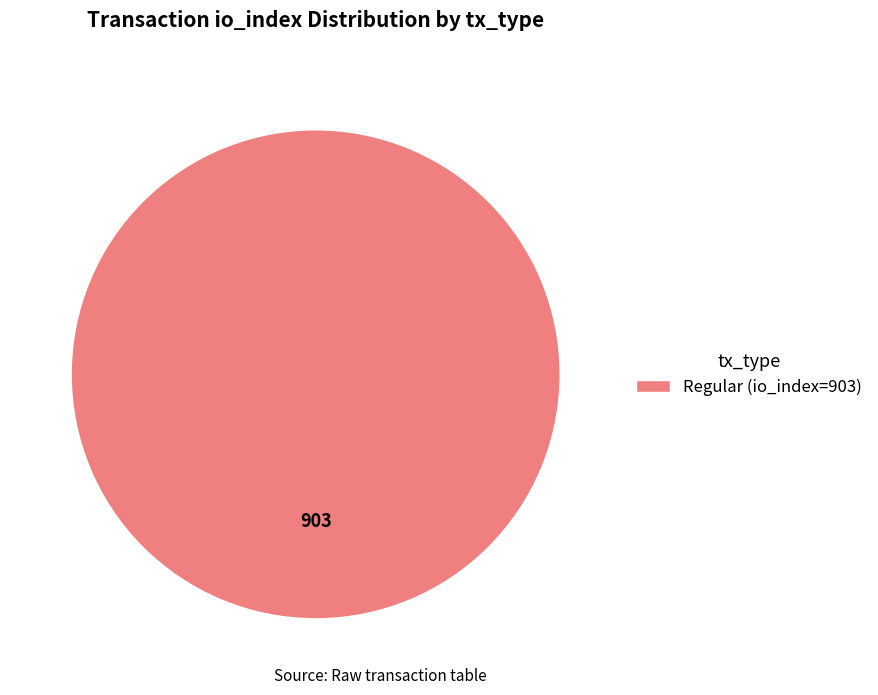

Rank the categories by value from highest to lowest.

Regular (io_index=903)